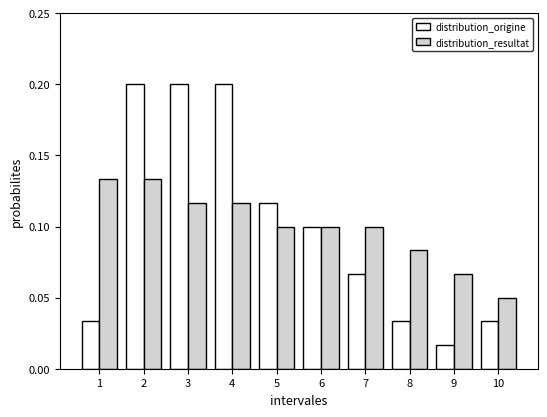

At which label does distribution_origine reach its minimum?

9